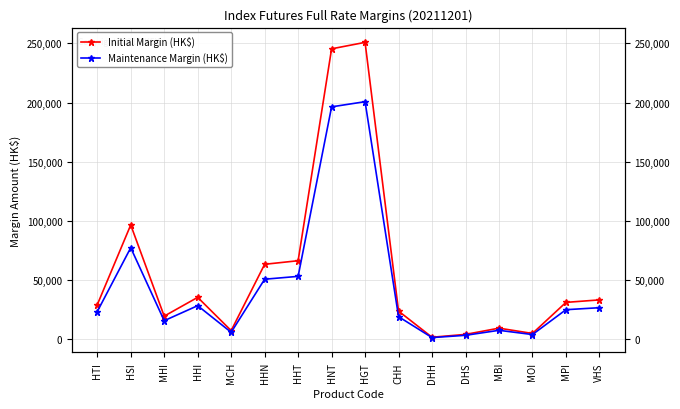

What are all the series names shown in the legend?

Initial Margin (HK$), Maintenance Margin (HK$)